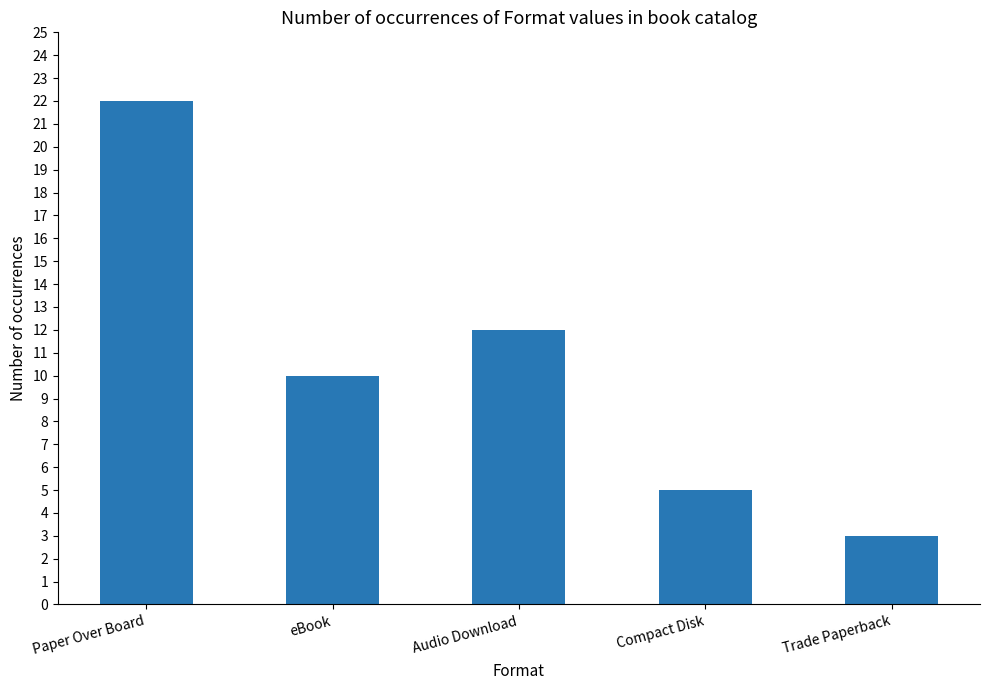

The chart shows a value of 22 at Paper Over Board. True or false?

True